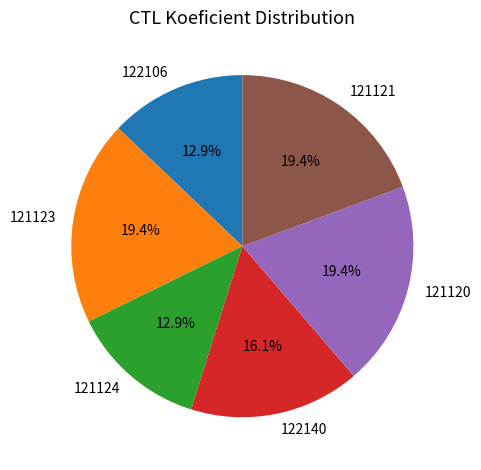

Does 121124 represent more than half of the total?

No